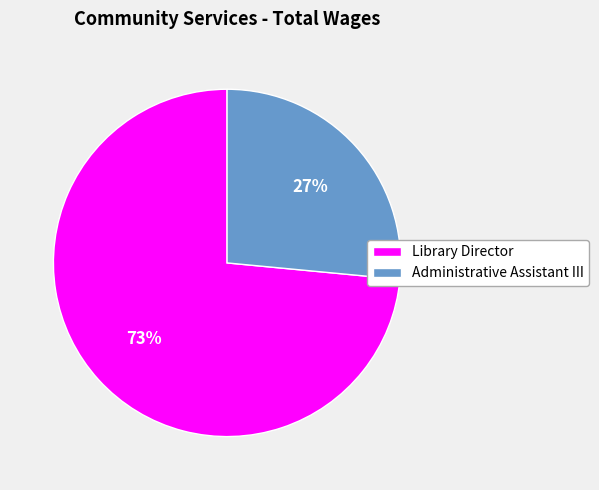

Count the number of slices in the pie.

2